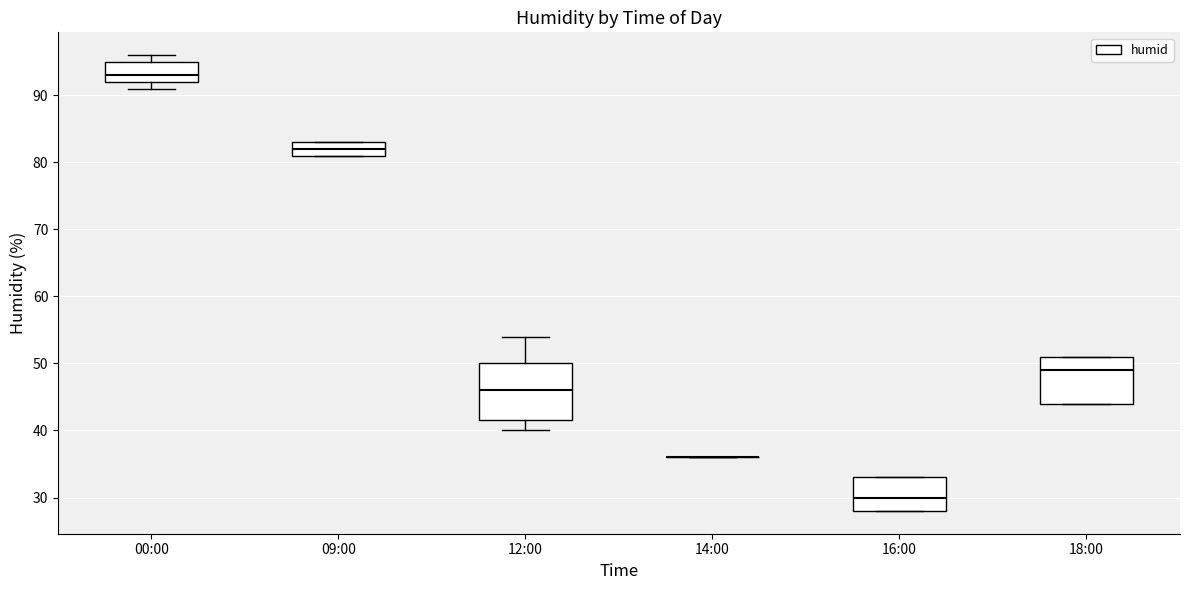

Reading left to right, transcribe this box plot: for each box, give where its median line is, the range the box spans, and where its two whiskers end, as read against the y-axis. The values are not printed on the chart, so give them approximately, as read against the axis.

00:00: median 93, box 92 to 95, whiskers 91 to 96
09:00: median 82, box 81 to 83, whiskers 81 to 83
12:00: median 46, box 42 to 50, whiskers 40 to 54
14:00: box collapsed to a line at 36, whiskers 36 to 36
16:00: median 30, box 28 to 33, whiskers 28 to 33
18:00: median 49, box 44 to 51, whiskers 44 to 51